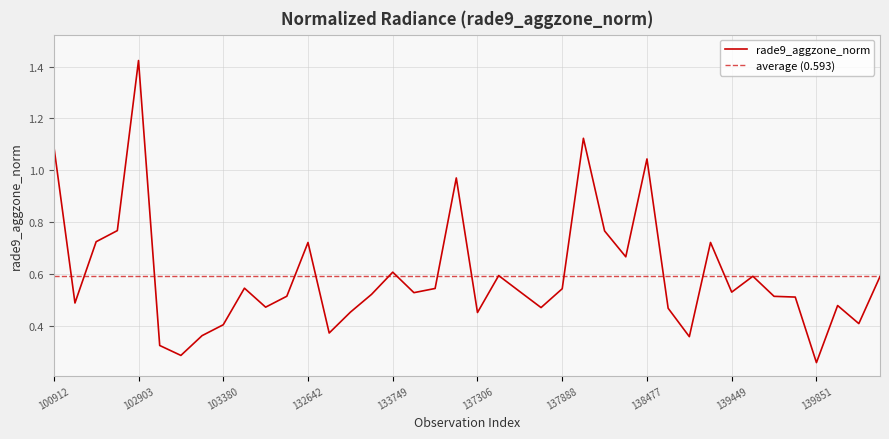

Reading left to right, extract all data points from this chart.

1.1	0.5	0.7	0.8	1.4	0.3	0.3	0.4	0.4	0.5	0.5	0.5	0.7	0.4	0.5	0.5	0.6	0.5	0.5	1.0	0.5	0.6	0.5	0.5	0.5	1.1	0.8	0.7	1.0	0.5	0.4	0.7	0.5	0.6	0.5	0.5	0.3	0.5	0.4	0.6